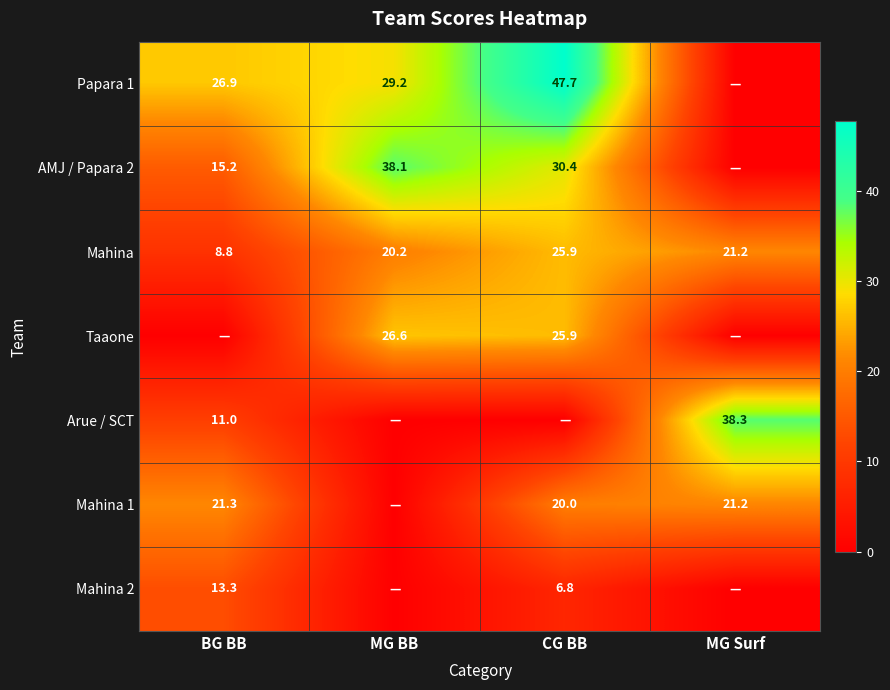

What is the difference between the Mahina 2 values at CG BB and BG BB?

6.5